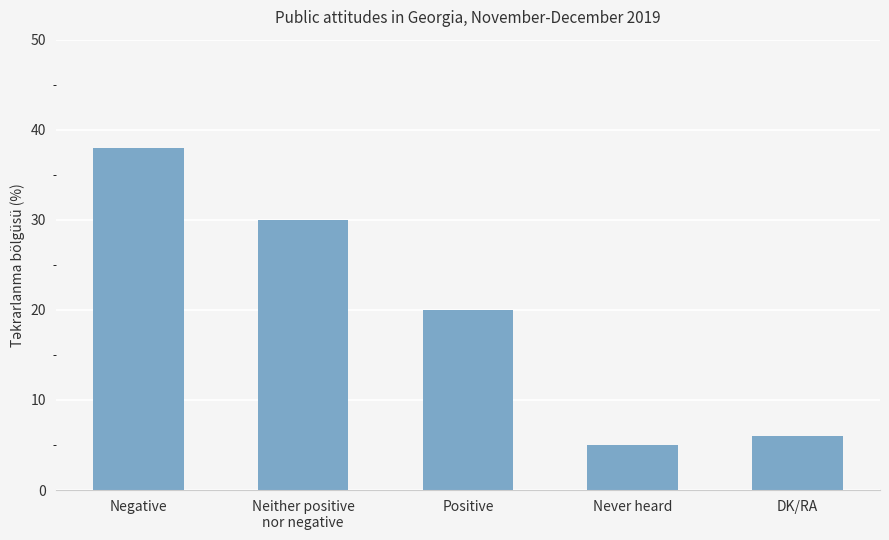

What is the difference between the values at Neither positive
nor negative and Positive?

10